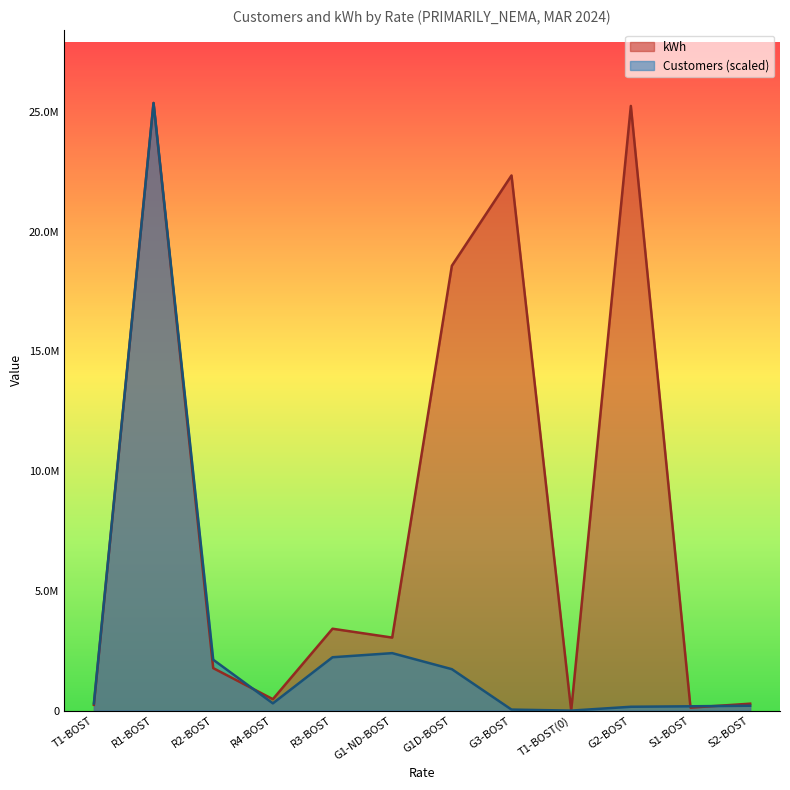

Which series ends up on top after the final intersection of kWh and Customers?

kWh